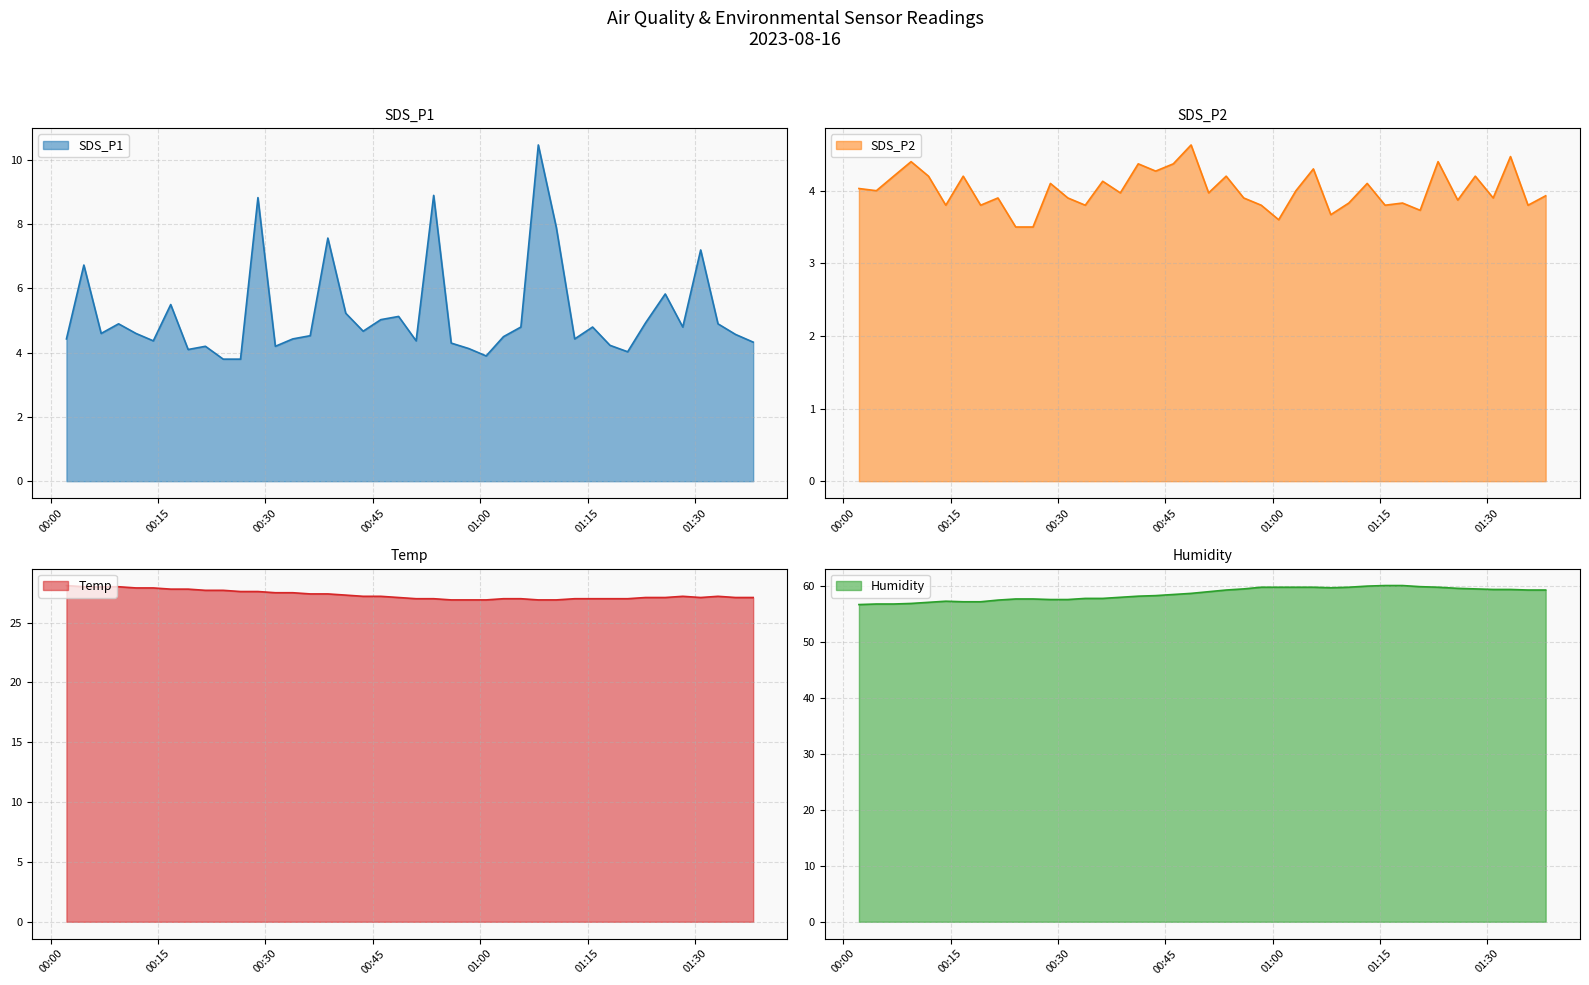

What position from the left is 00:31?

3